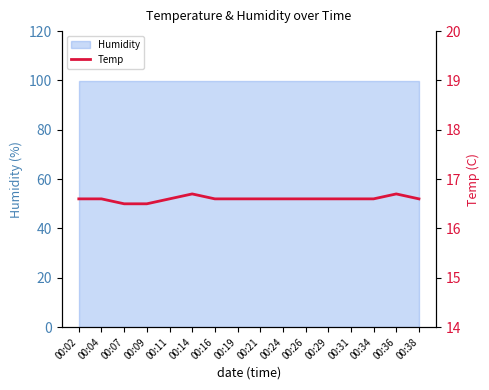

How many points are higher than both their immediate neighbors (excluding endpoints)?

2